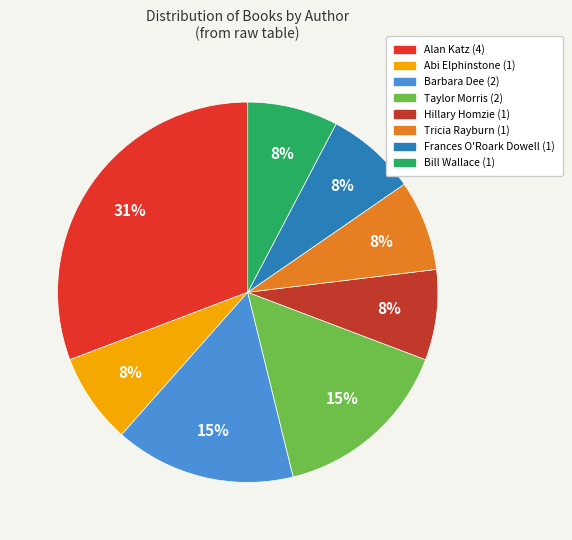

Count the number of slices in the pie.

8